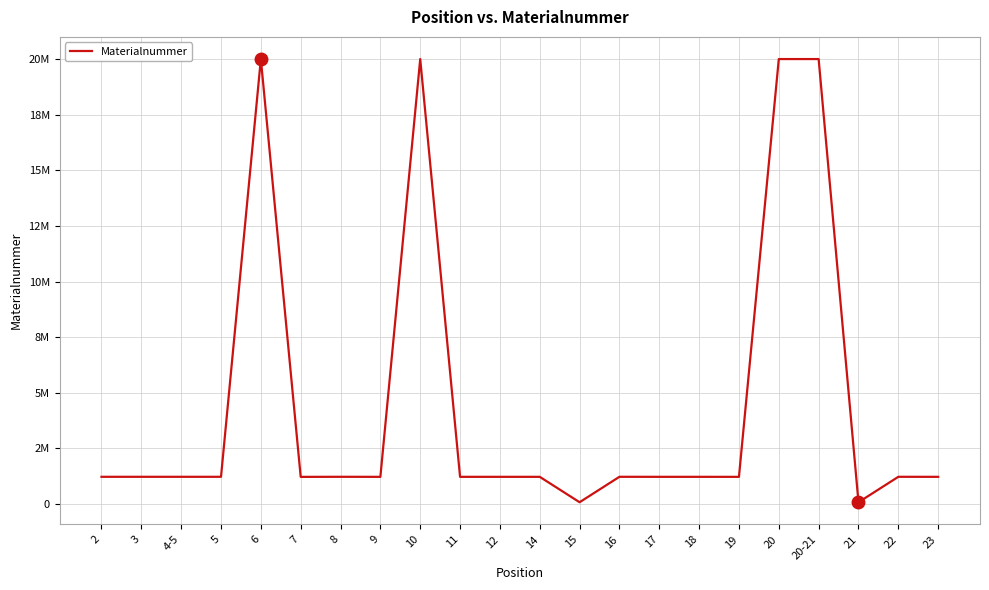

Read the value at 11.

1223511